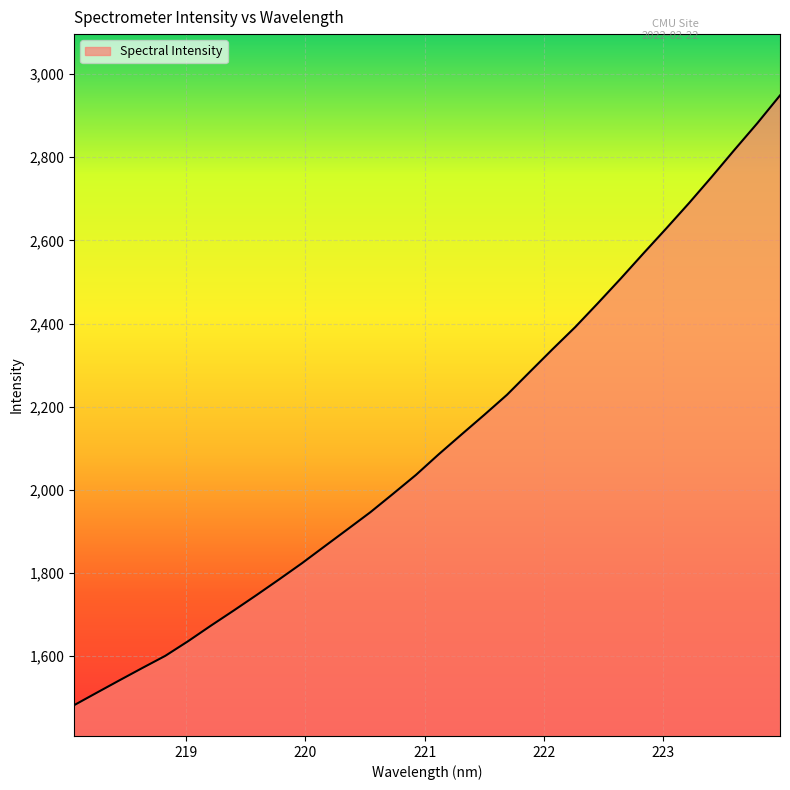

What is the maximum value shown in the chart?

2948.5